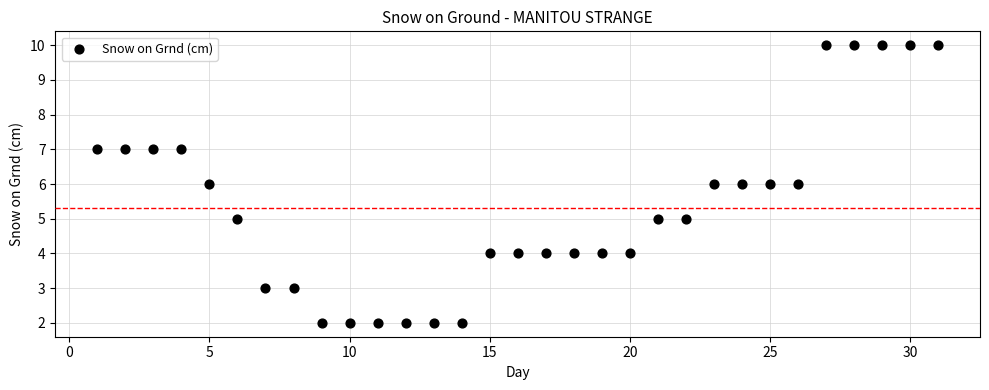

What is the range of Y values (max minus min)?

8